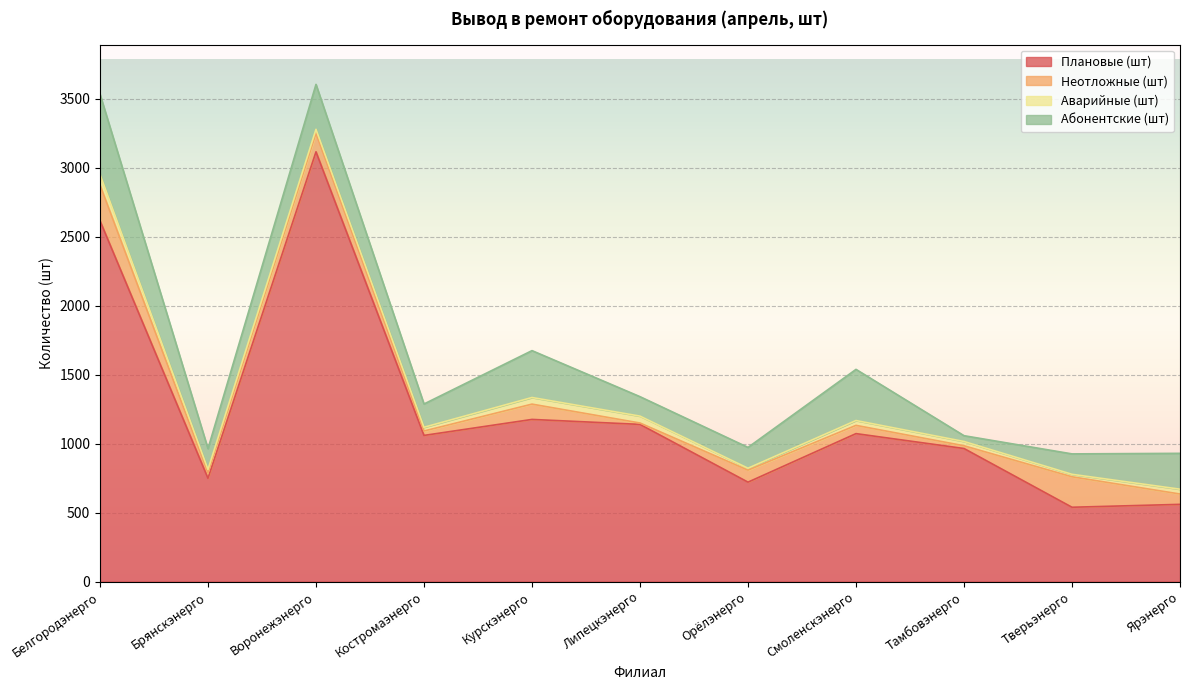

In Неотложные (шт), how many points are higher than both neighbors (excluding endpoints)?

4